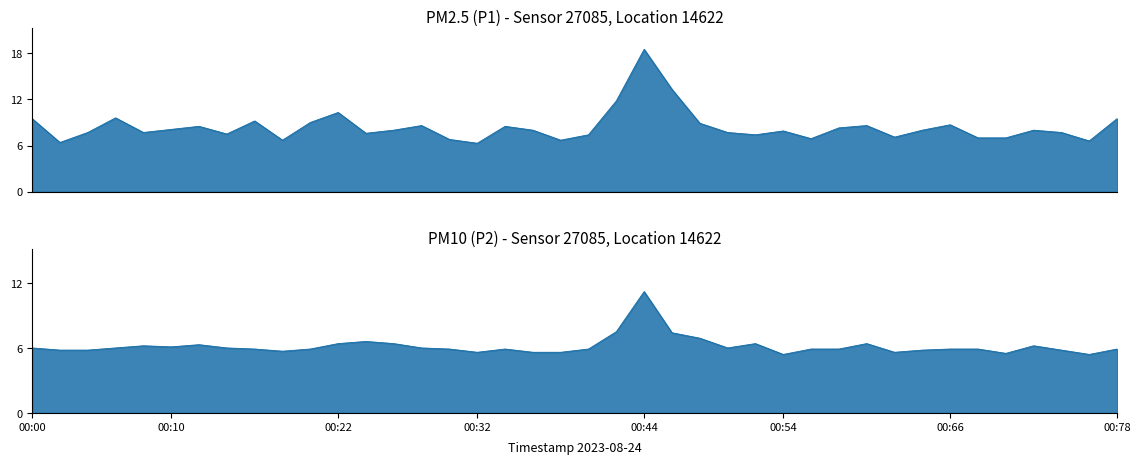

Rank the series at 24 from lowest to highest value.

P2_line, P1_line